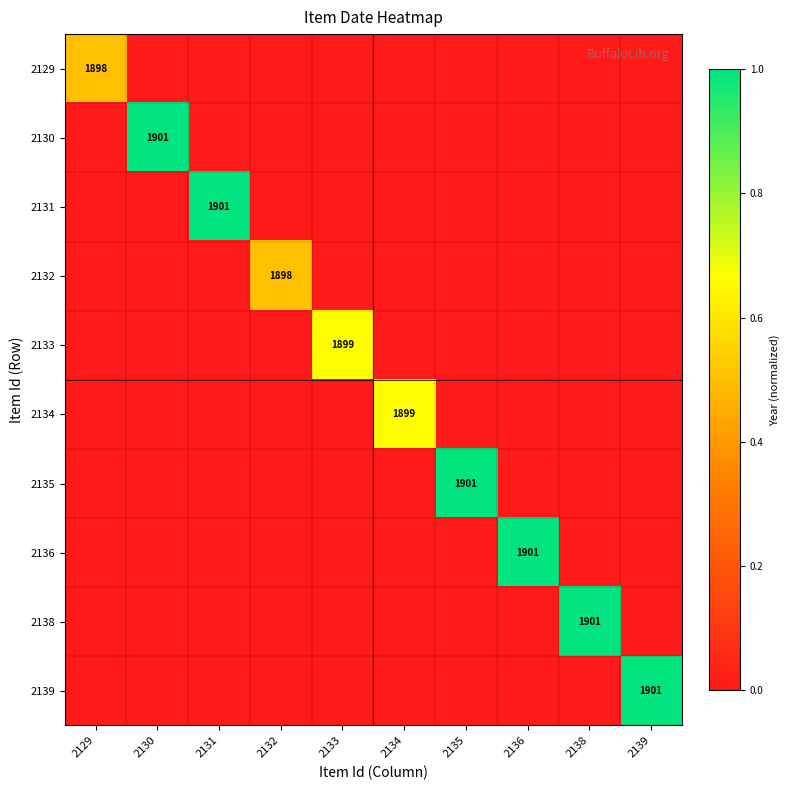

True or false: 2136 has a value of 555 at 2136.

False